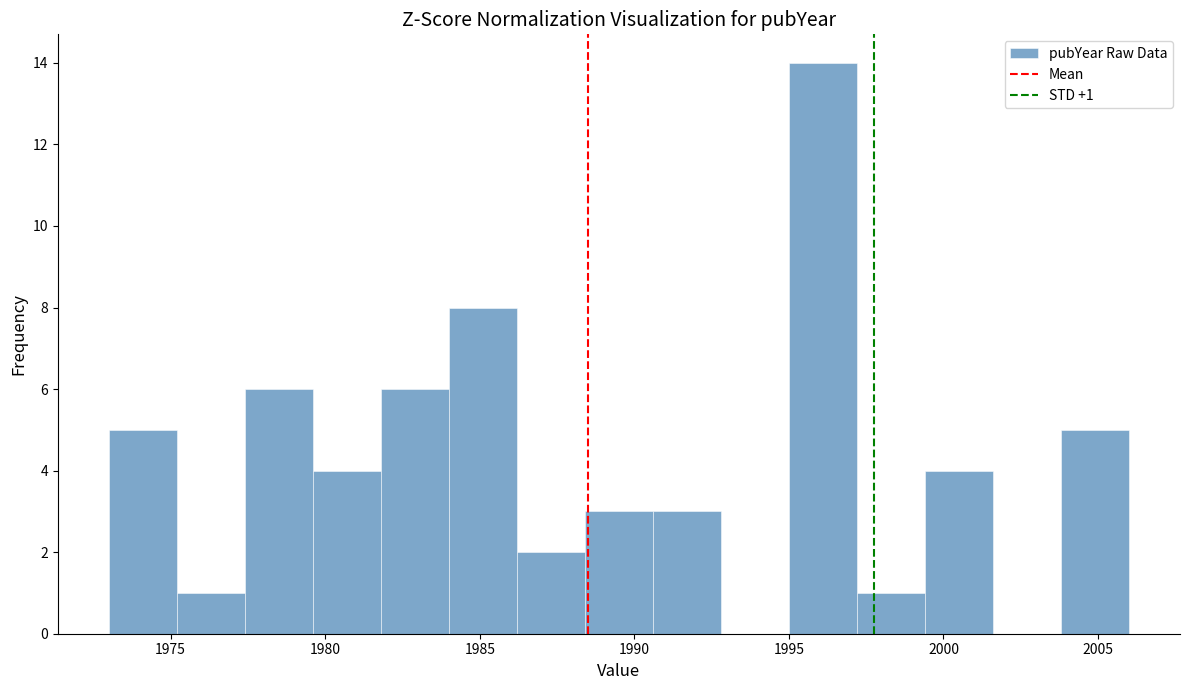

Over which range of the x-axis is the bar tallest?

1995.0 to 1997.2